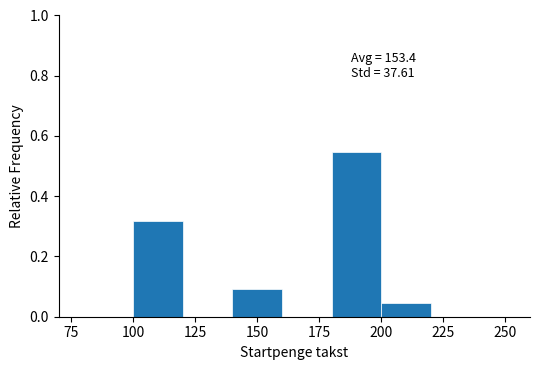

Which range on the x-axis has the tallest bar?

180 to 200